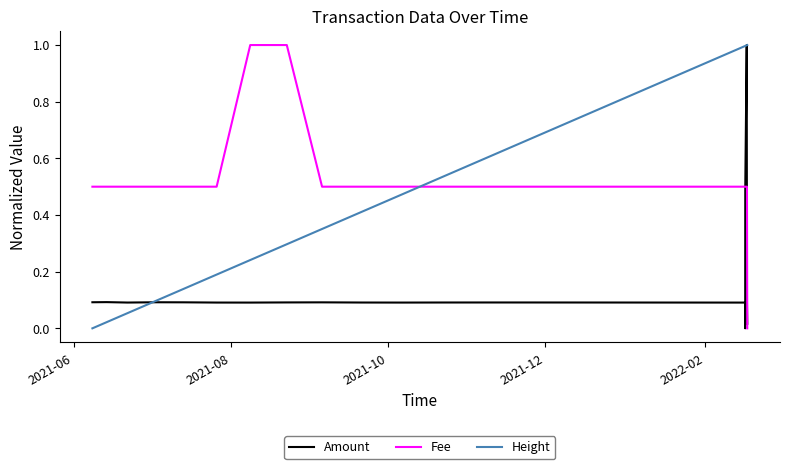

After their last crossing, which series has the higher values: Height or Fee?

Height